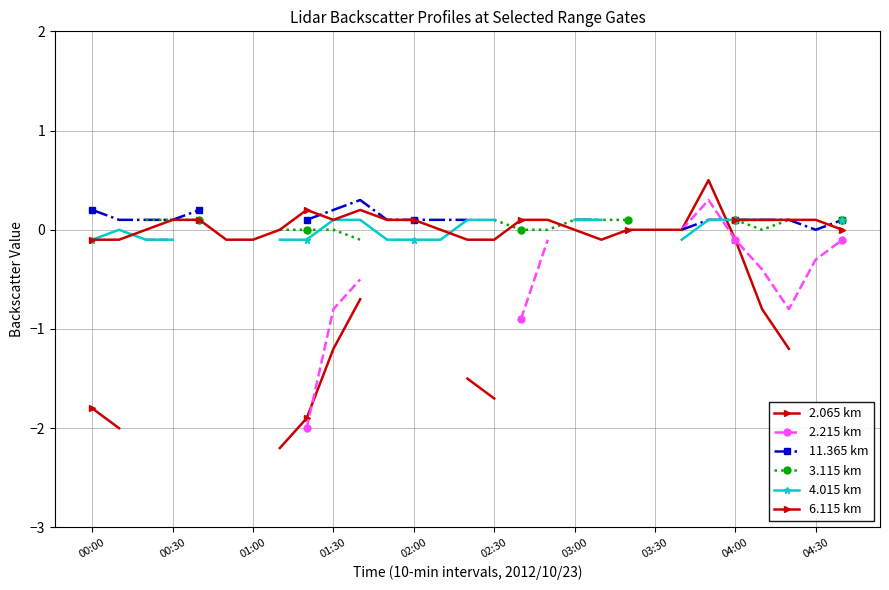

How many lines are shown in the chart?

6